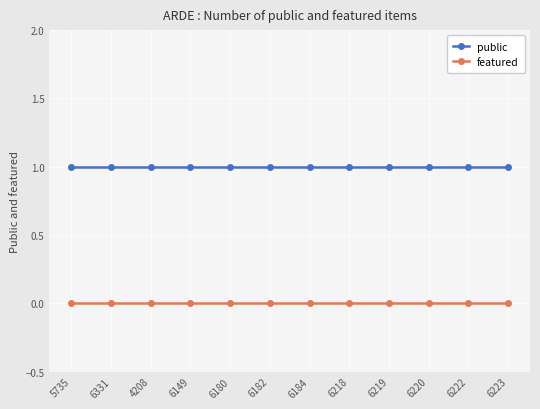

Rank the series by their average value, from lowest to highest.

featured, public